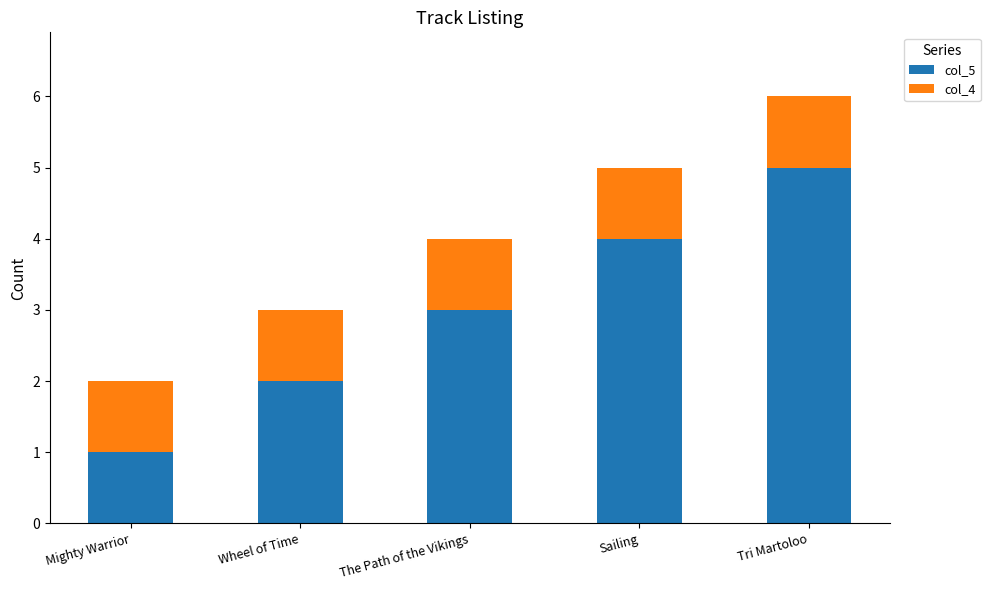

What is the approximate value of col_5 at Wheel of Time?

2